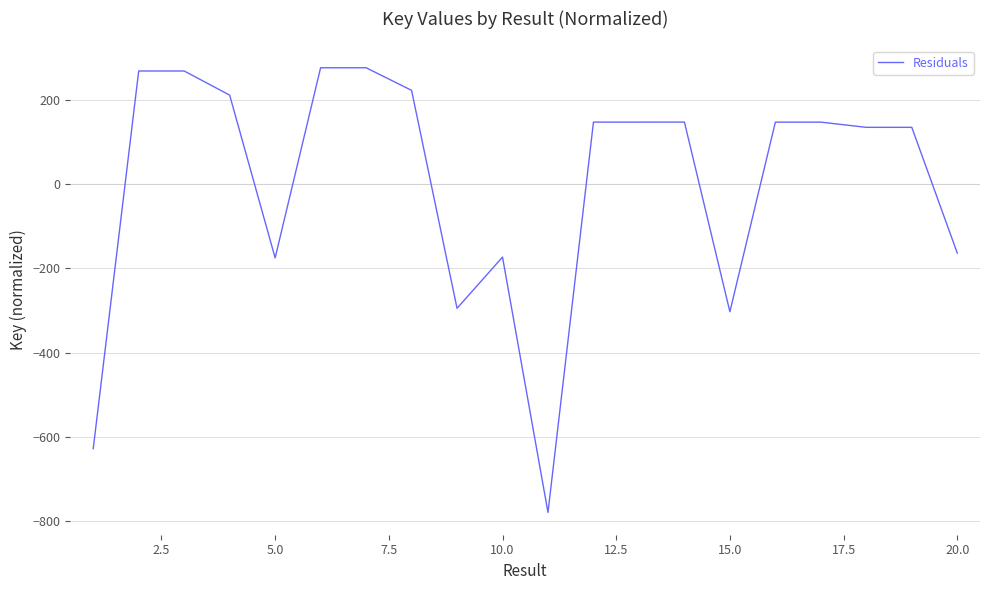

What is the difference between the maximum and minimum values?

1054.6